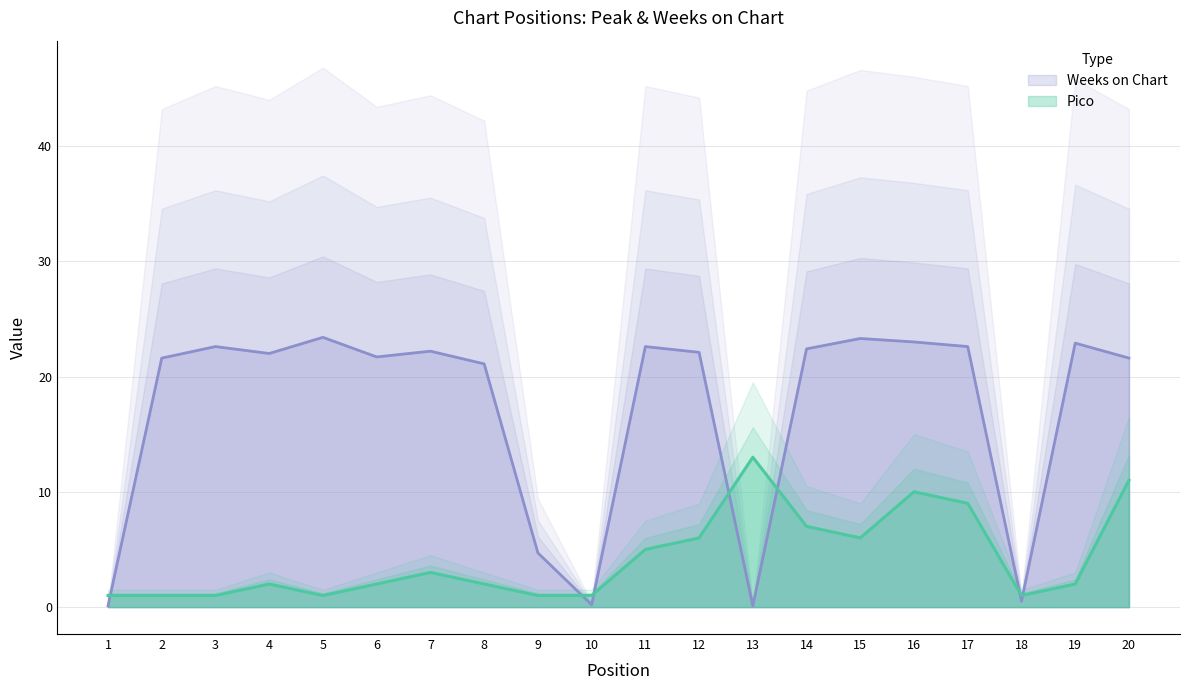

How many categories are shown in the chart?

20